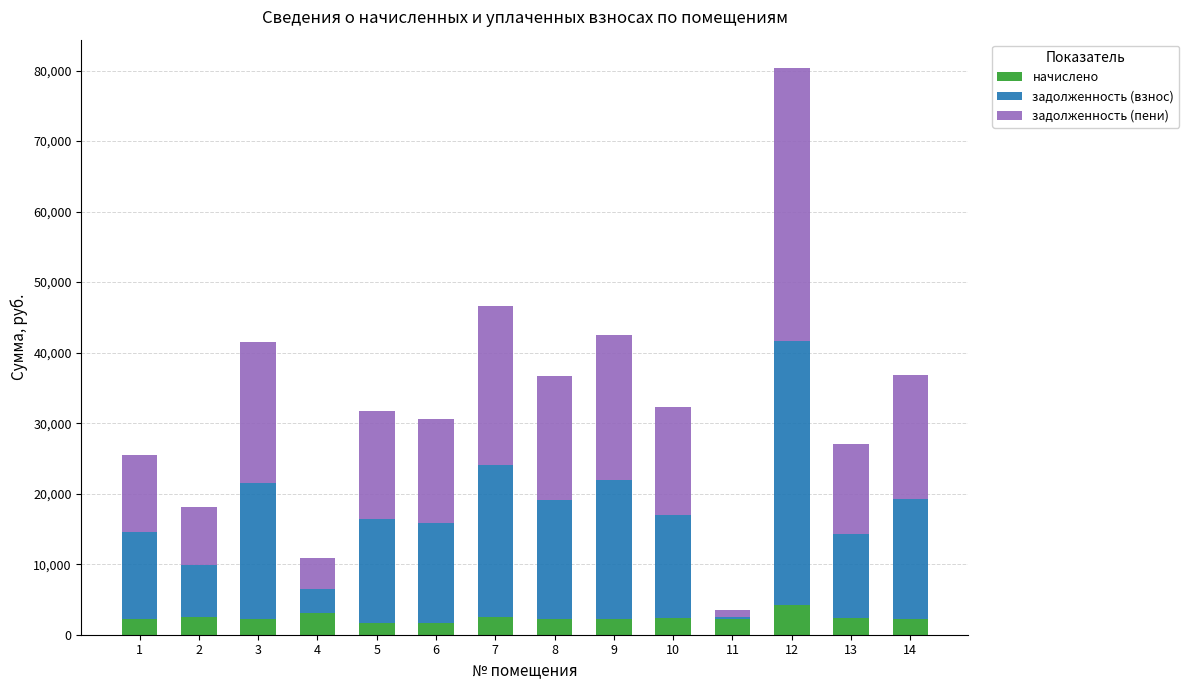

What is the highest value of the начислено series?

4282.2